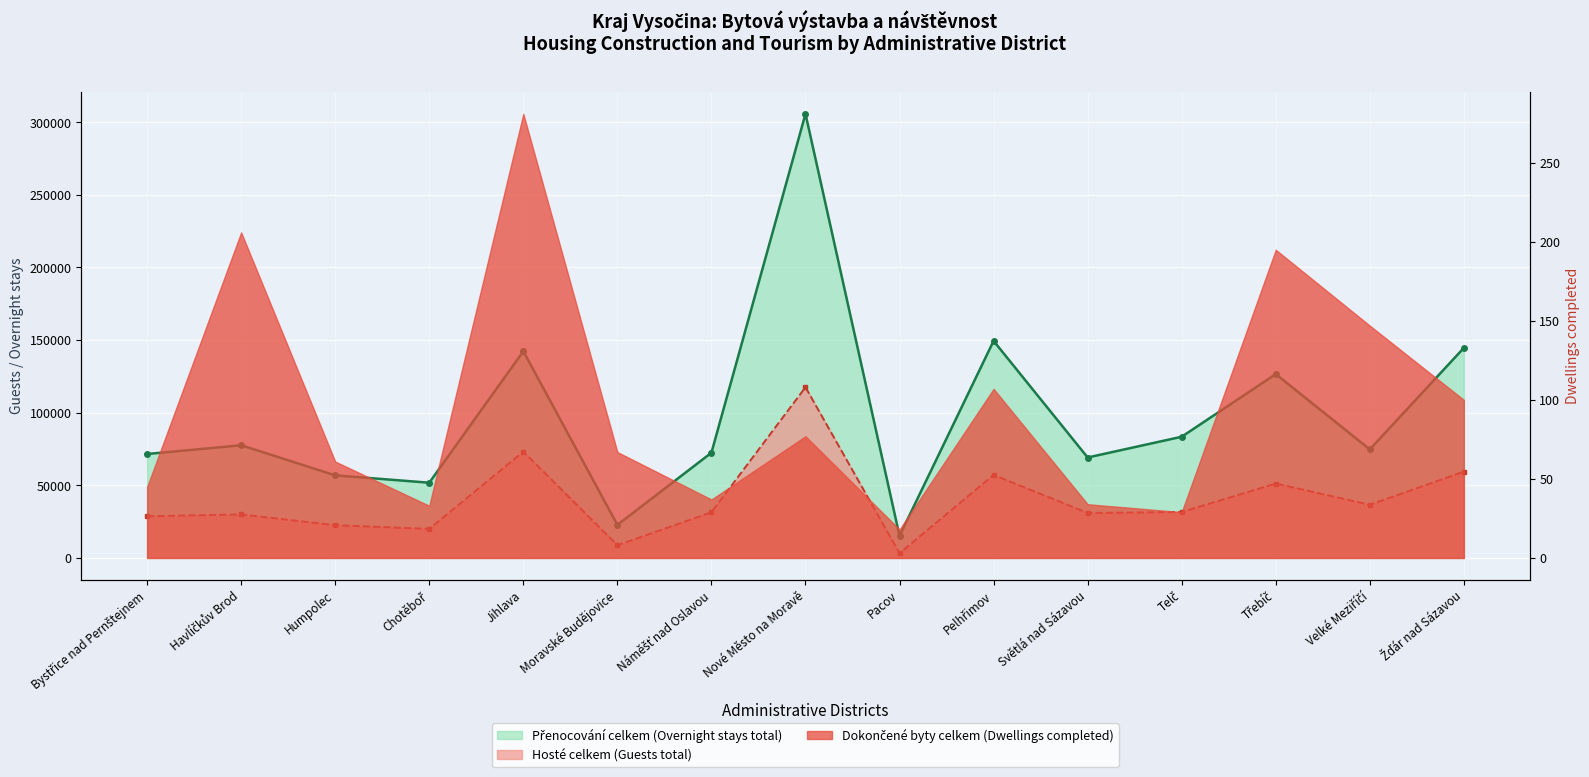

What is the difference between the Hosté celkem (Guests total) values at Třebíč and Telč?

19644